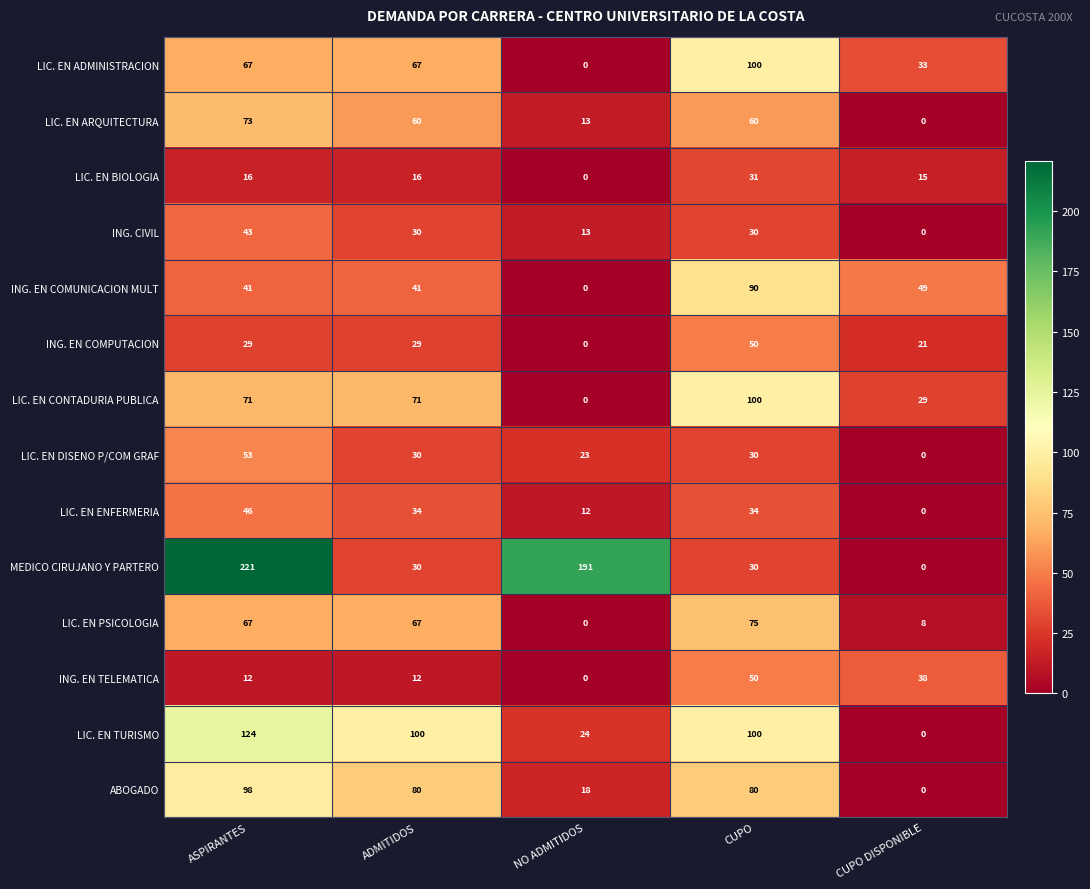

What is the difference between the maximum and second lowest values in the ABOGADO series?

80